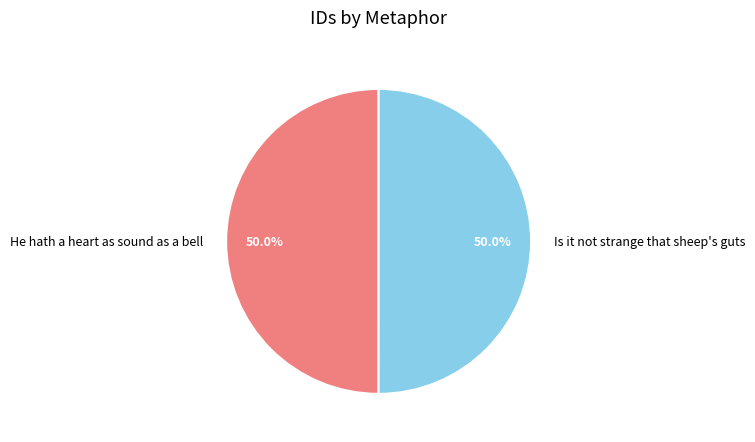

What percentage is the He hath a heart as sound as a bell slice, to the nearest percent?

50%